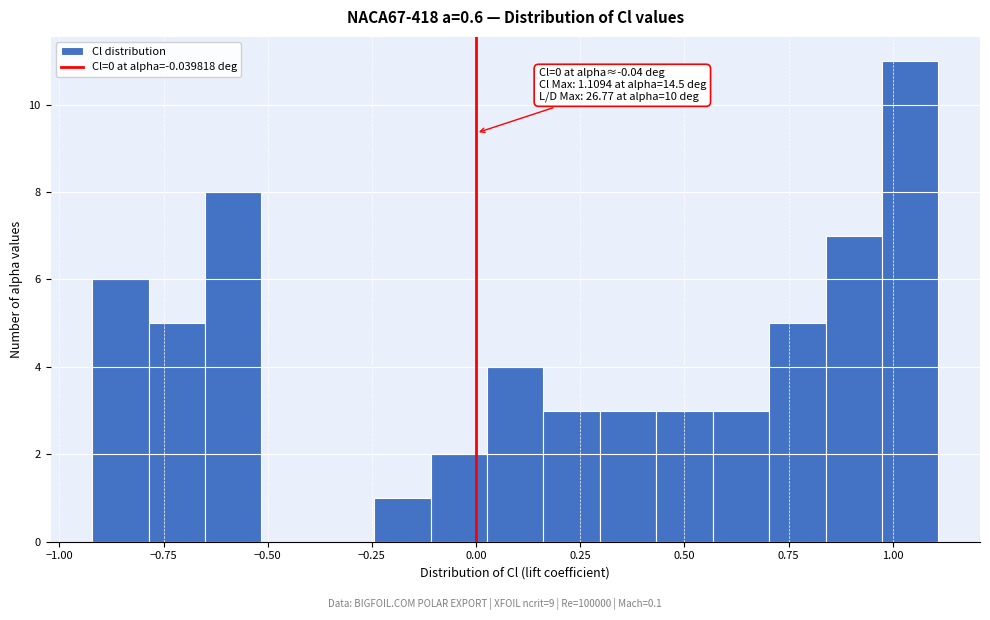

Around what value on the x-axis is the tallest bar? Give the approximate position of its centre, as read against the axis.

1.05